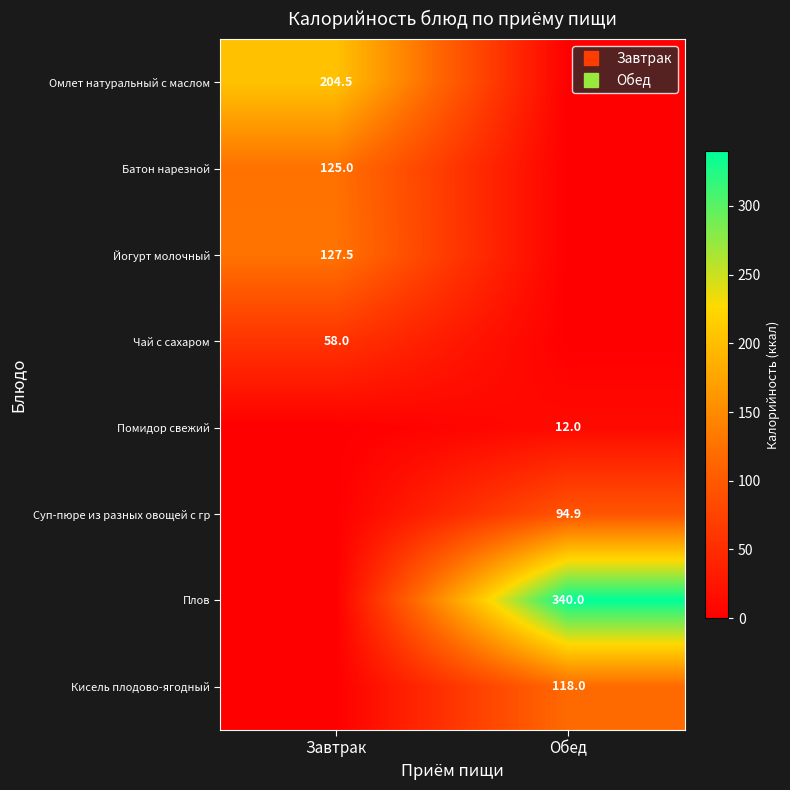

Which series has the widest spread of values?

Плов